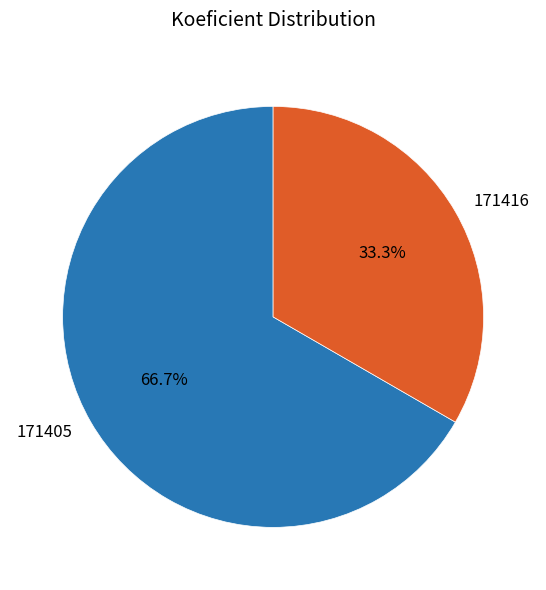

Is it true that 171416 is 40% of the pie?

False